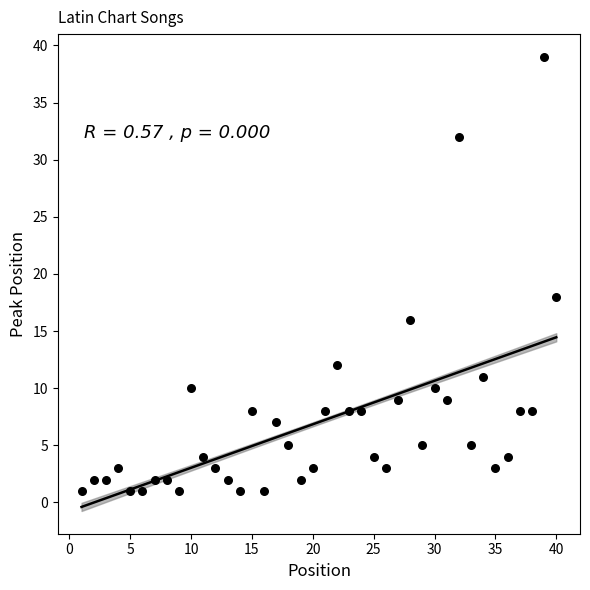

What is the range of Y values (max minus min)?

38